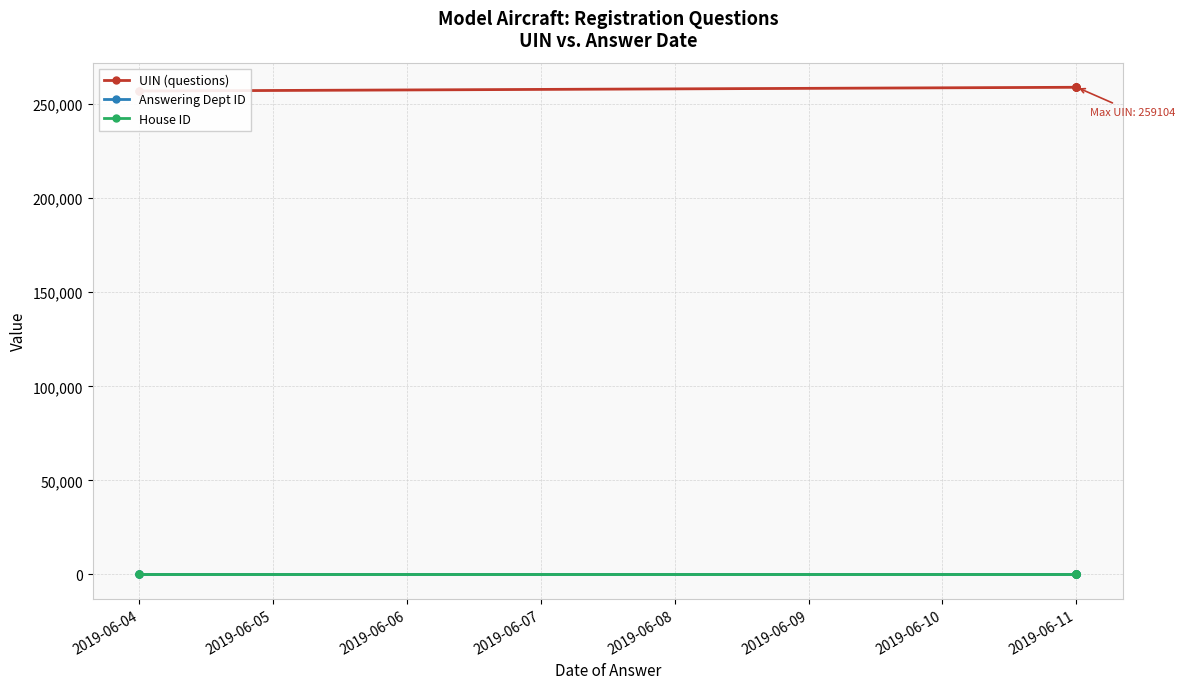

True or false: House ID and Answering Dept ID cross at least once.

False